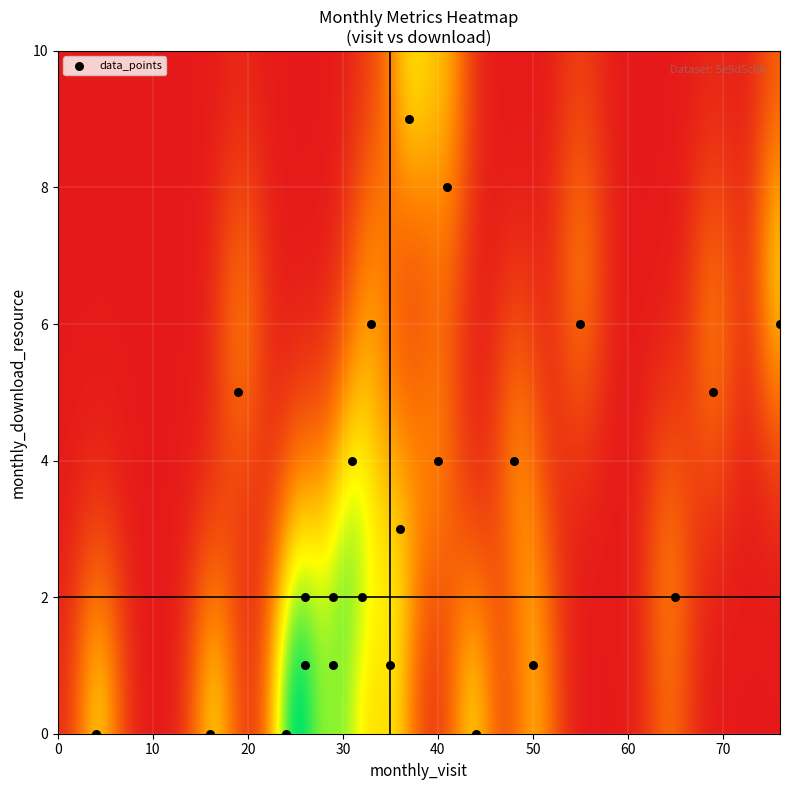

What is the range of X values (max minus min)?

72